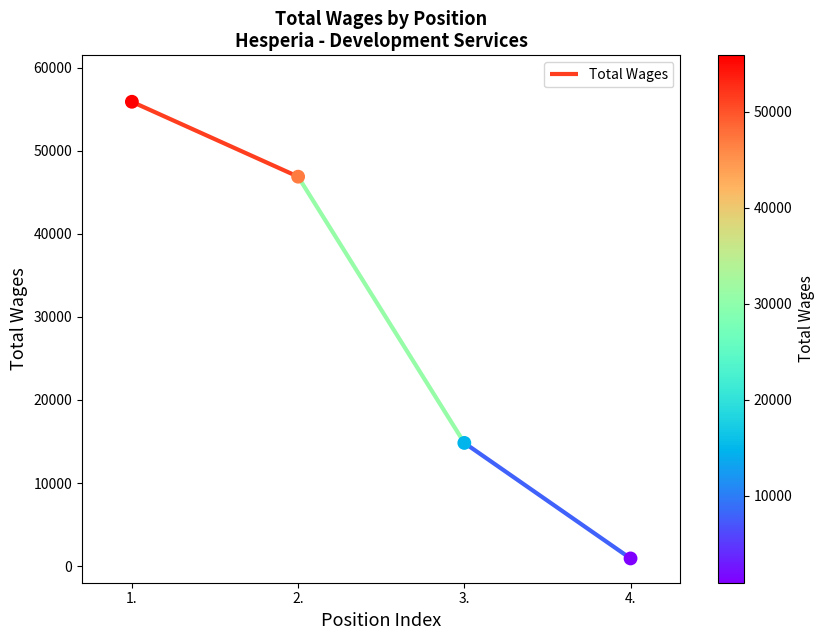

What is the change in value from 1. to 3.?

-41058